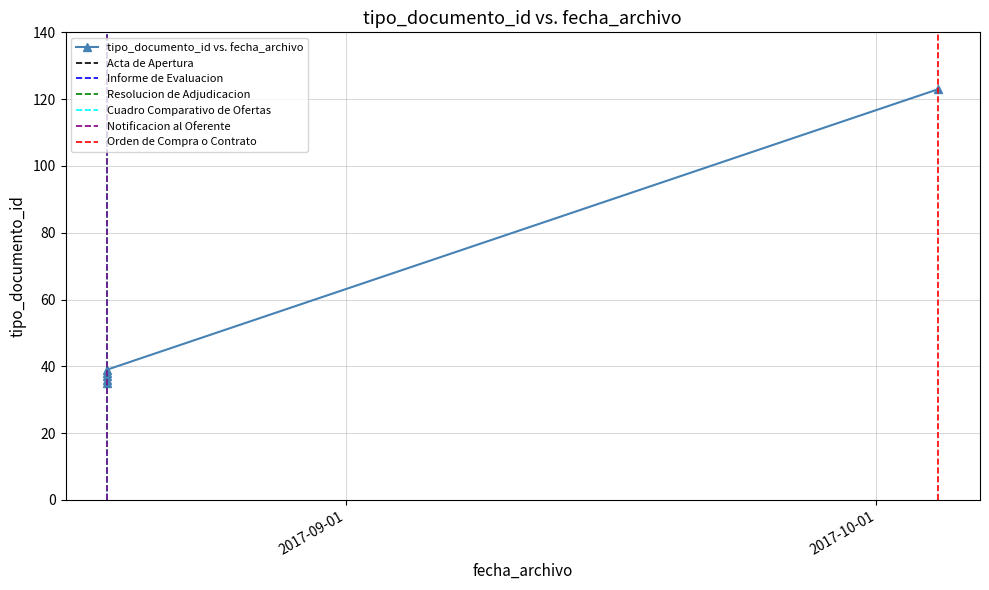

Where is the data nearest to the value 79?

2017-08-18 12:19:03